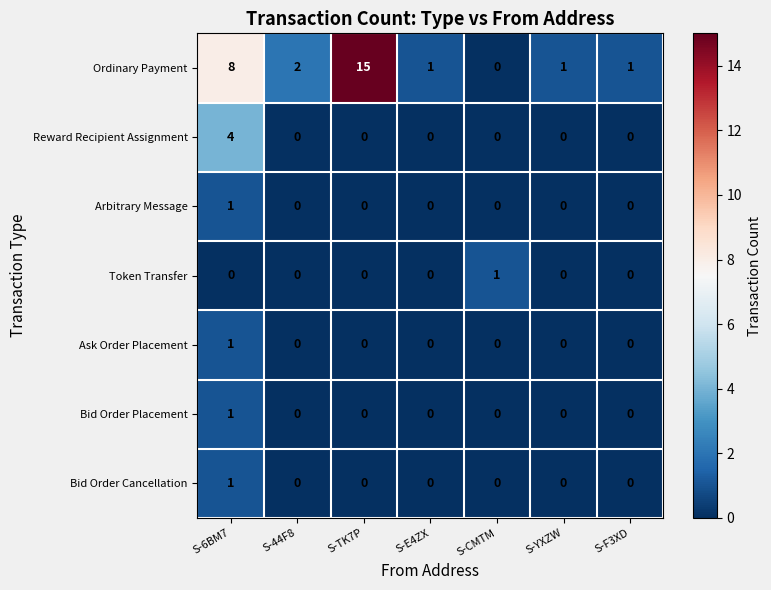

What is the greatest value displayed?

15